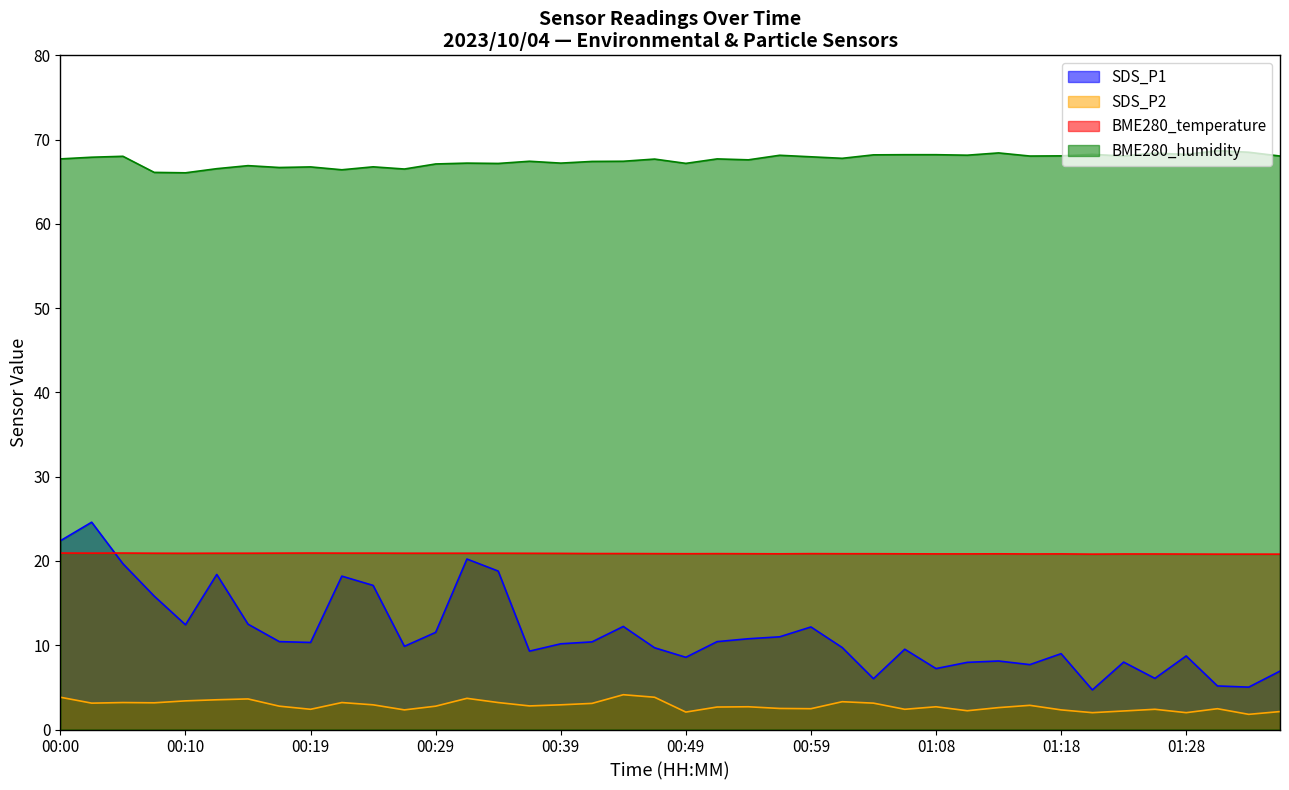

Is the value of SDS_P1 at 01:06 greater than the value of BME280_temperature at 00:19?

No